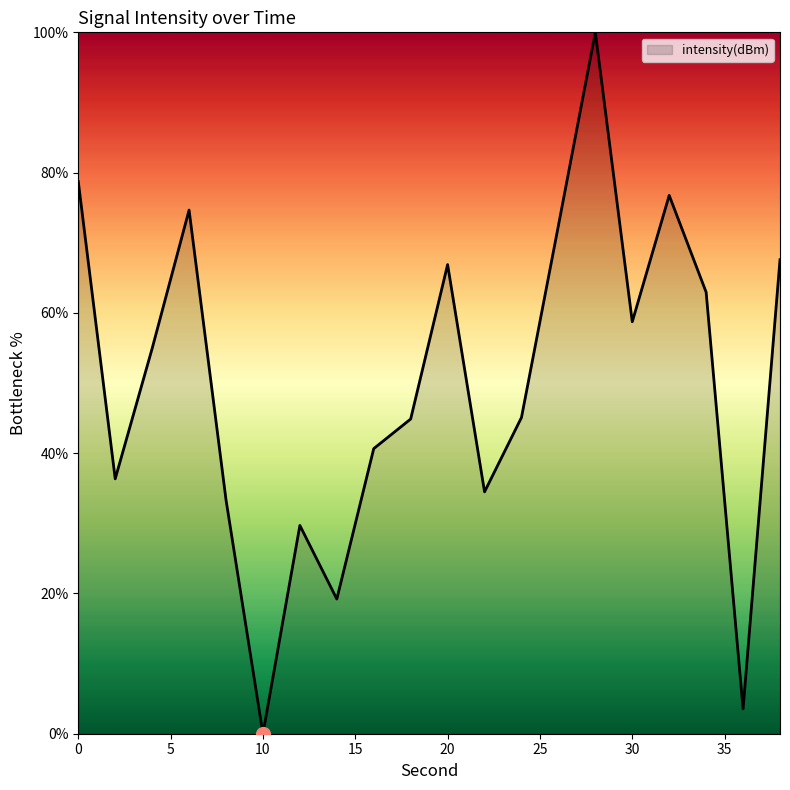

How many lines are shown in the chart?

1